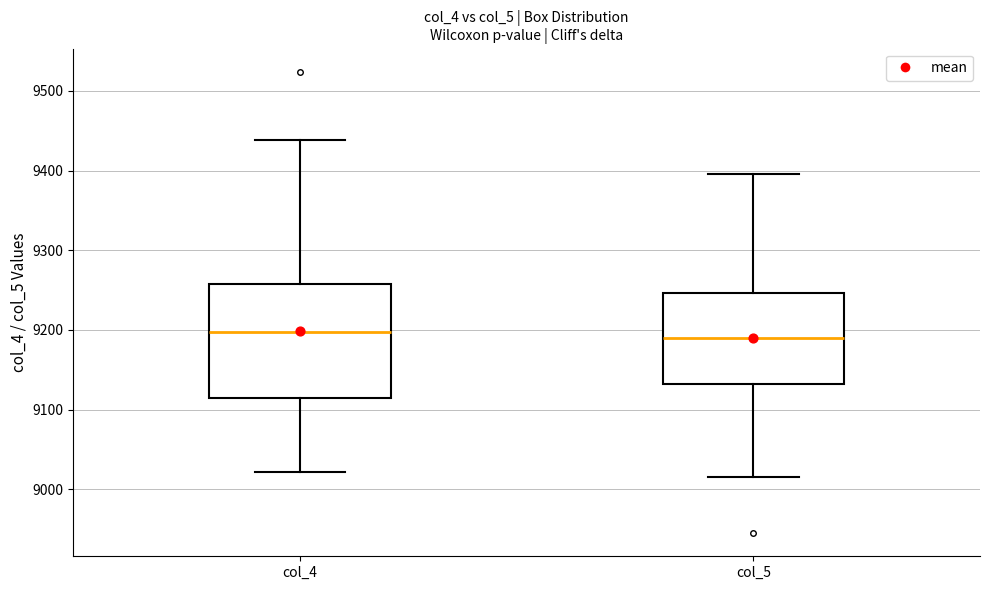

Reading left to right, transcribe this box plot: for each box, give where its median line is, the range the box spans, and where its two whiskers end, as read against the y-axis. The values are not printed on the chart, so give them approximately, as read against the axis.

col_4: median 9200, box 9110 to 9260, whiskers 9020 to 9440
col_5: median 9190, box 9130 to 9250, whiskers 9020 to 9400